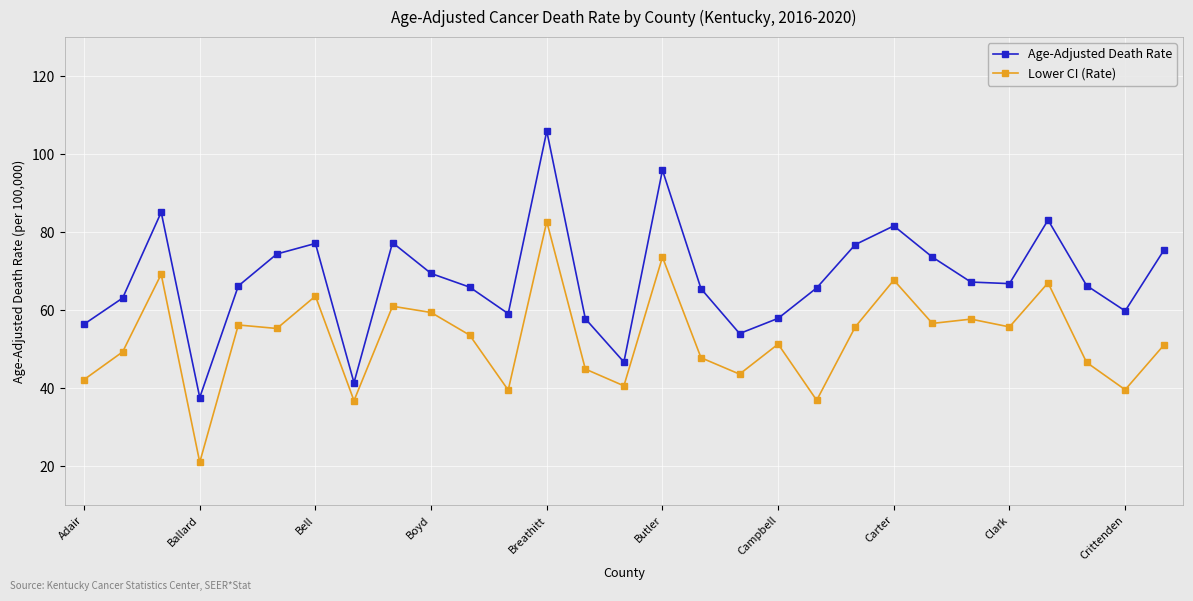

What is the value of the Age-Adjusted Death Rate point at the 14th from the left?

57.8